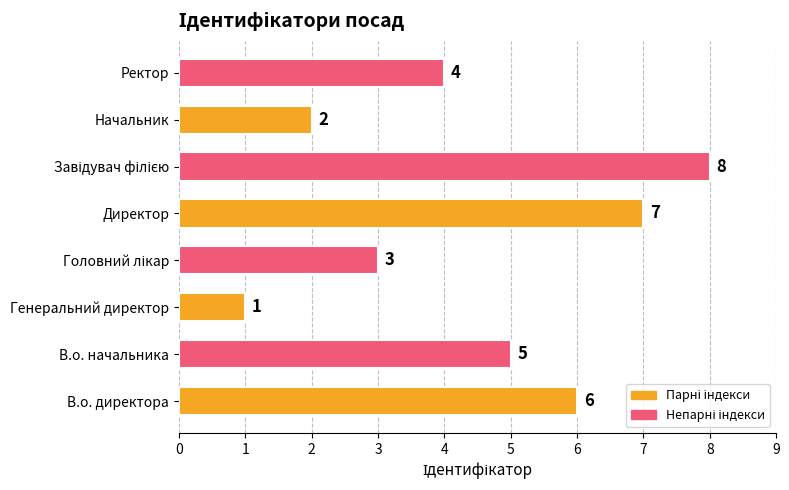

What is the sum of all values?

36